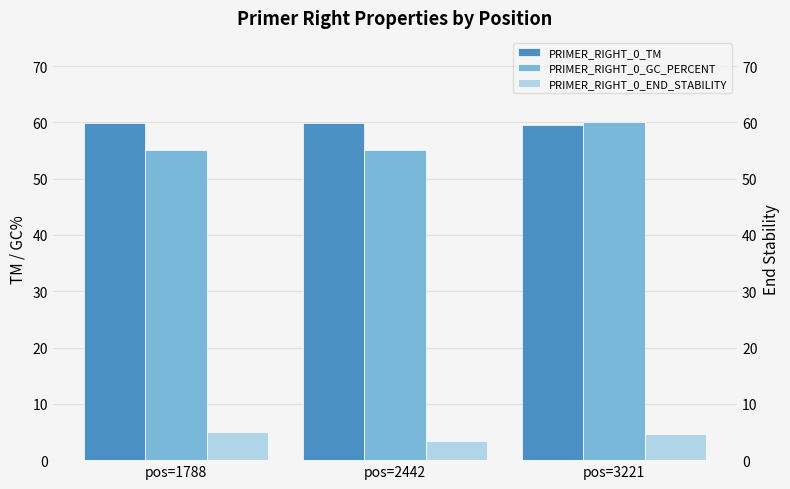

List the labels in order of PRIMER_RIGHT_0_TM value, largest first.

pos=1788, pos=2442, pos=3221